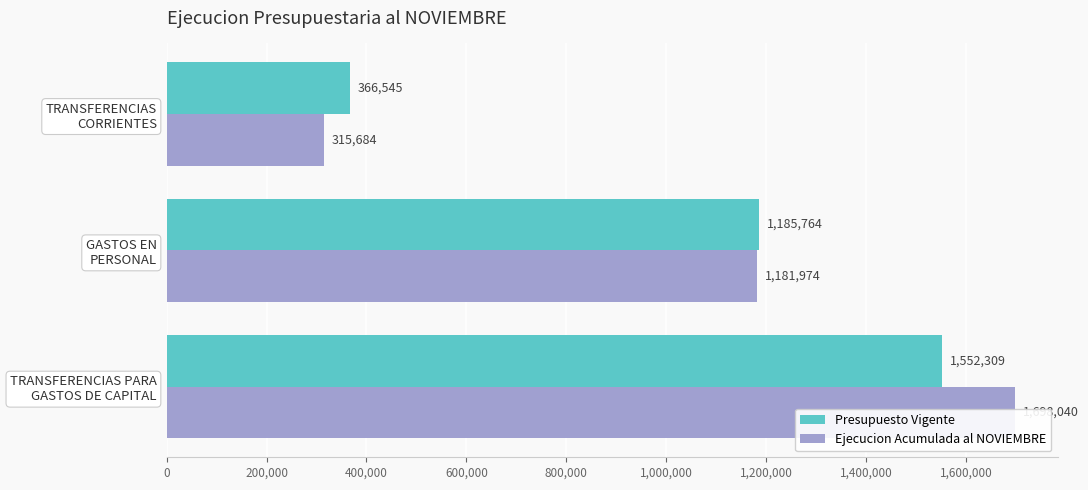

Which series has the largest range (max minus min)?

Ejecucion Acumulada al NOVIEMBRE